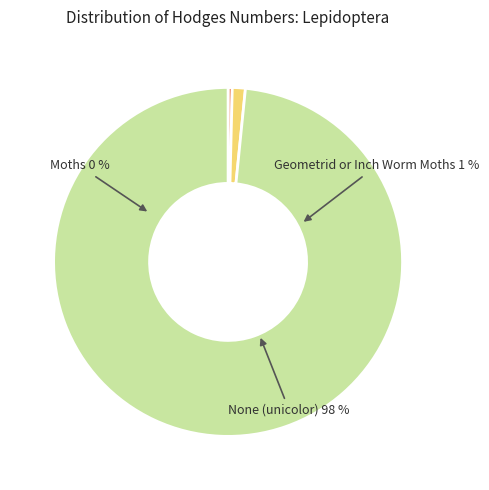

Rank the categories by value from lowest to highest.

Moths, Geometrid or Inch Worm Moths, None (unicolor)